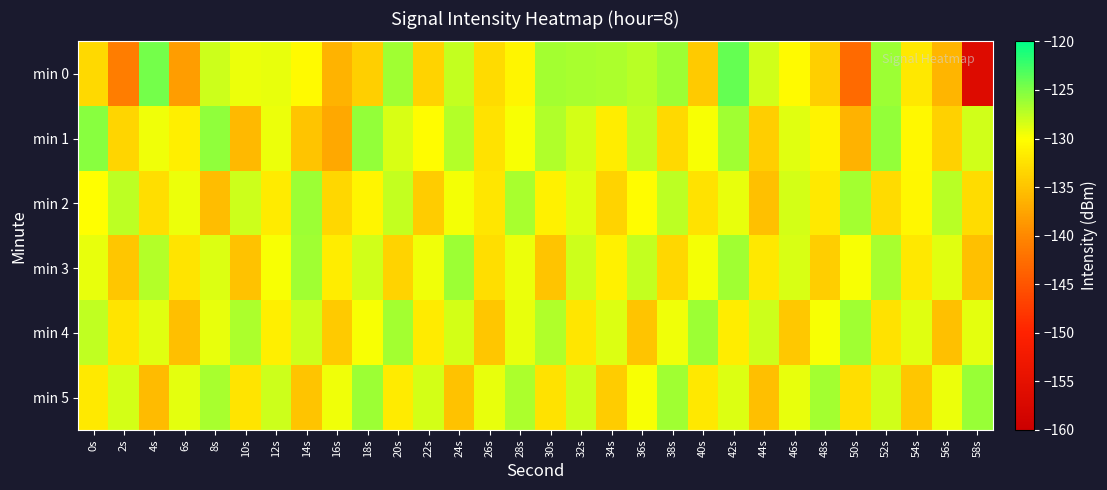

Between 34s and 56s, which series saw the biggest shift?

min 0